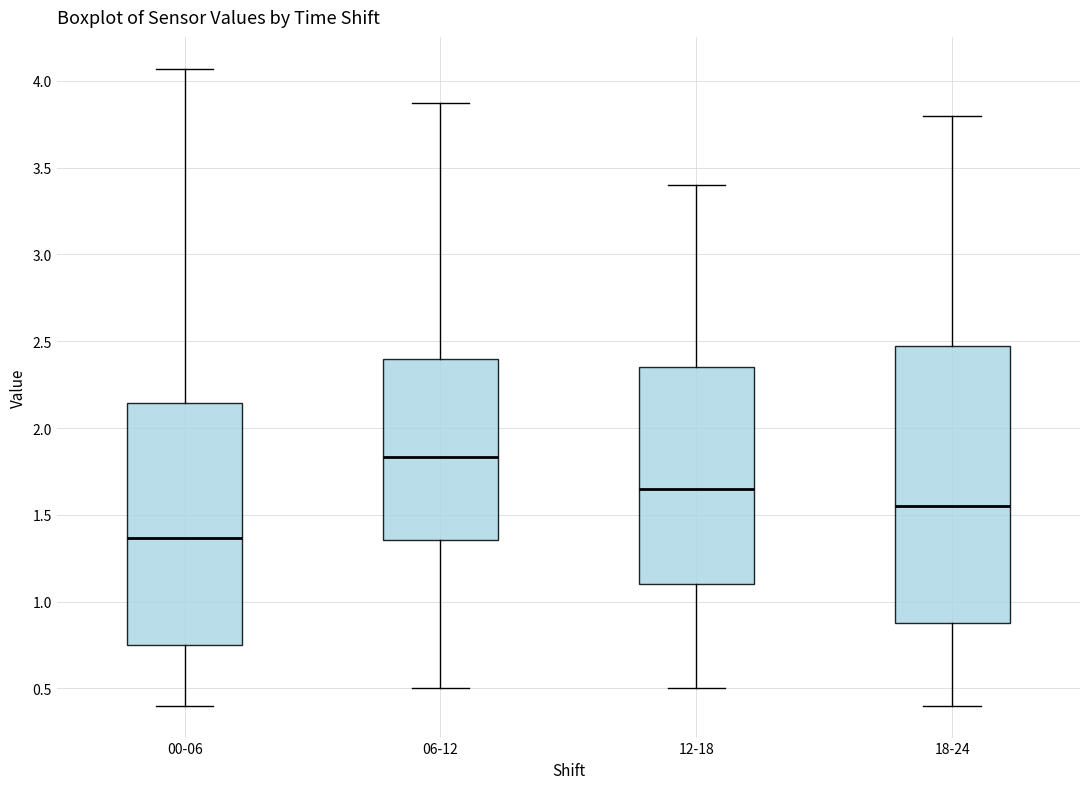

Reading left to right, transcribe this box plot: for each box, give where its median line is, the range the box spans, and where its two whiskers end, as read against the y-axis. The values are not printed on the chart, so give them approximately, as read against the axis.

00-06: median 1.35, box 0.75 to 2.15, whiskers 0.40 to 4.05
06-12: median 1.85, box 1.35 to 2.40, whiskers 0.50 to 3.85
12-18: median 1.65, box 1.10 to 2.35, whiskers 0.50 to 3.40
18-24: median 1.55, box 0.90 to 2.50, whiskers 0.40 to 3.80